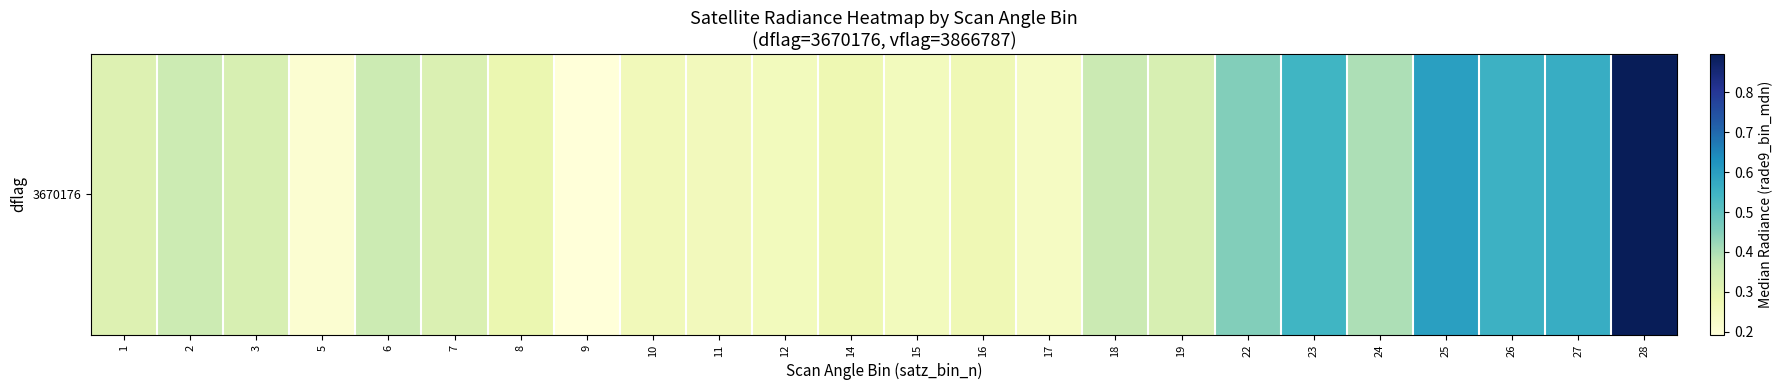

Reading right to left, what are all the values shown in this chart?

28=0.9	27=0.6	26=0.6	25=0.6	24=0.4	23=0.5	22=0.5	19=0.3	18=0.4	17=0.2	16=0.3	15=0.3	14=0.3	12=0.3	11=0.3	10=0.3	9=0.2	8=0.3	7=0.3	6=0.4	5=0.2	3=0.3	2=0.4	1=0.3